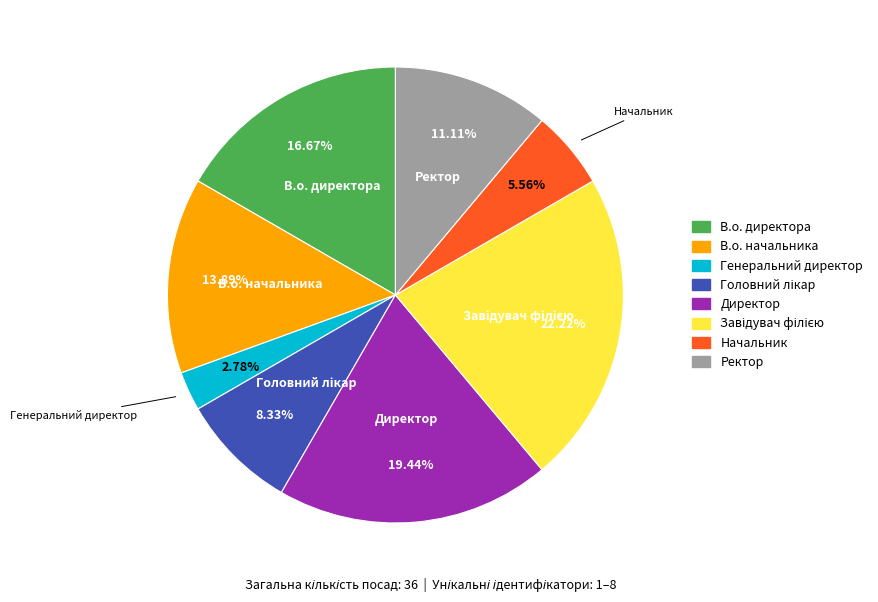

What is the total percentage of В.о. директора and Ректор?

27.8%